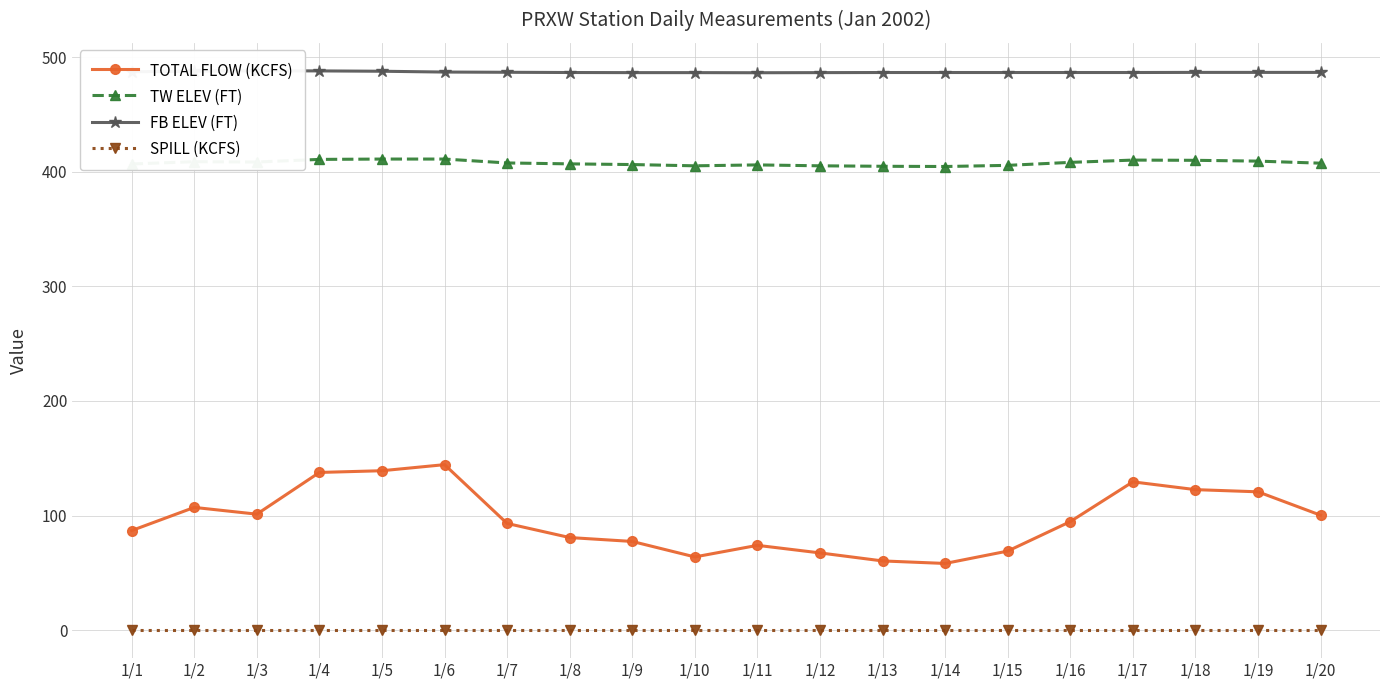

True or false: FB ELEV (FT) has a value of 232.3 at 1/6.

False